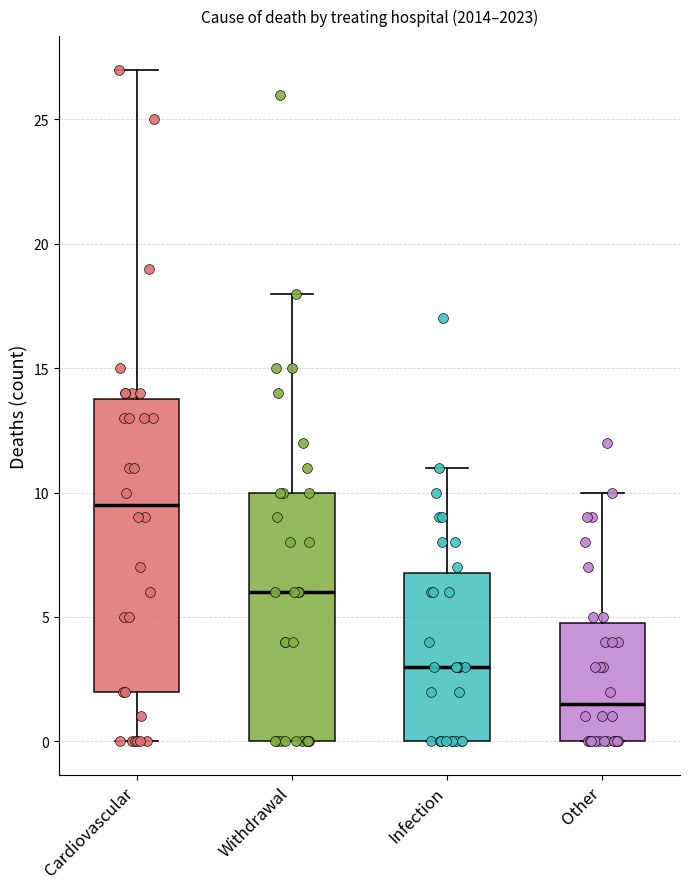

Where is the lower edge of the box for Withdrawal on the y-axis? The values are not printed on the chart, so give them approximately, as read against the axis.

0.0